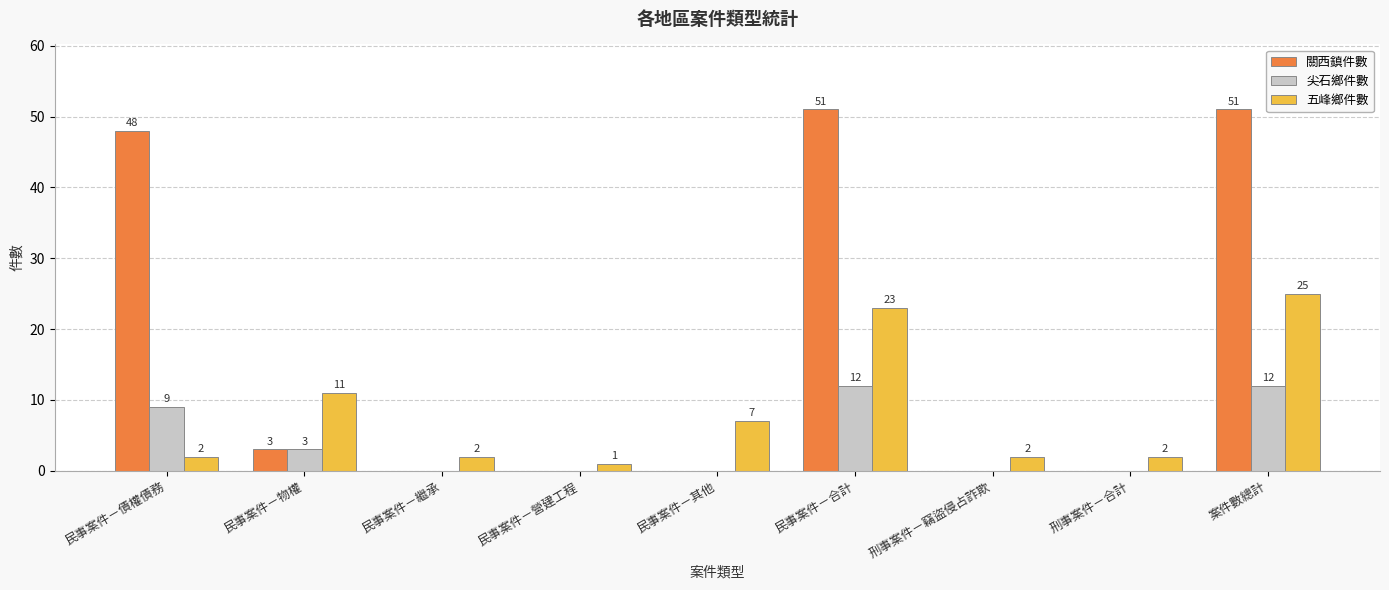

What is the highest value of the 關西鎮件數 series?

51